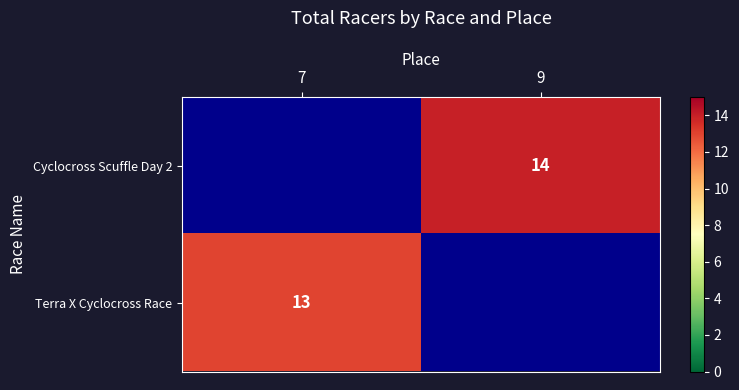

The value of Cyclocross Scuffle Day 2 at 9 is 14. True or false?

True